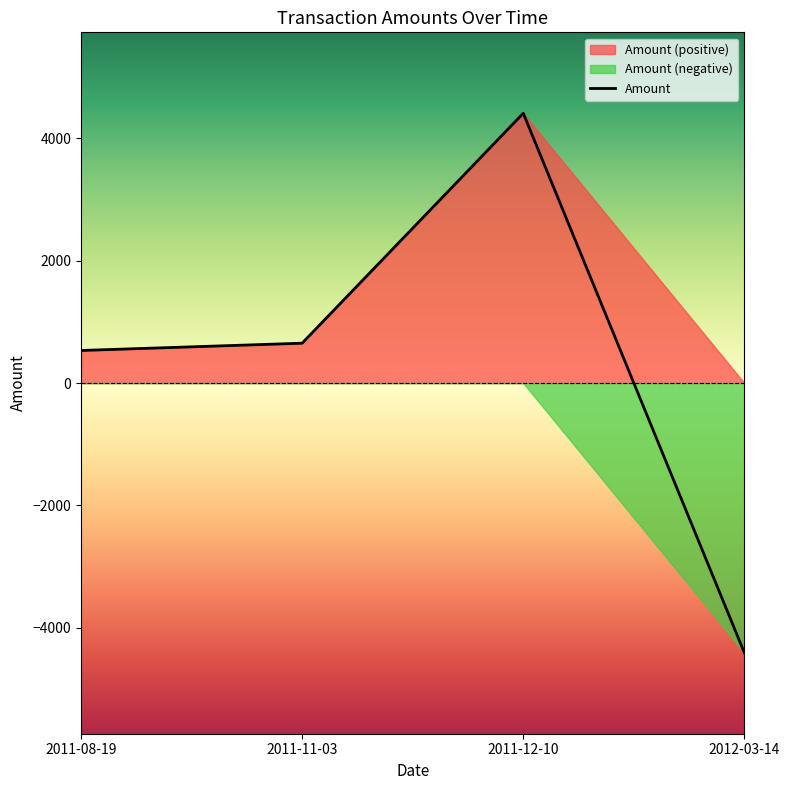

At which label does the data first exceed 651?

2011-12-10